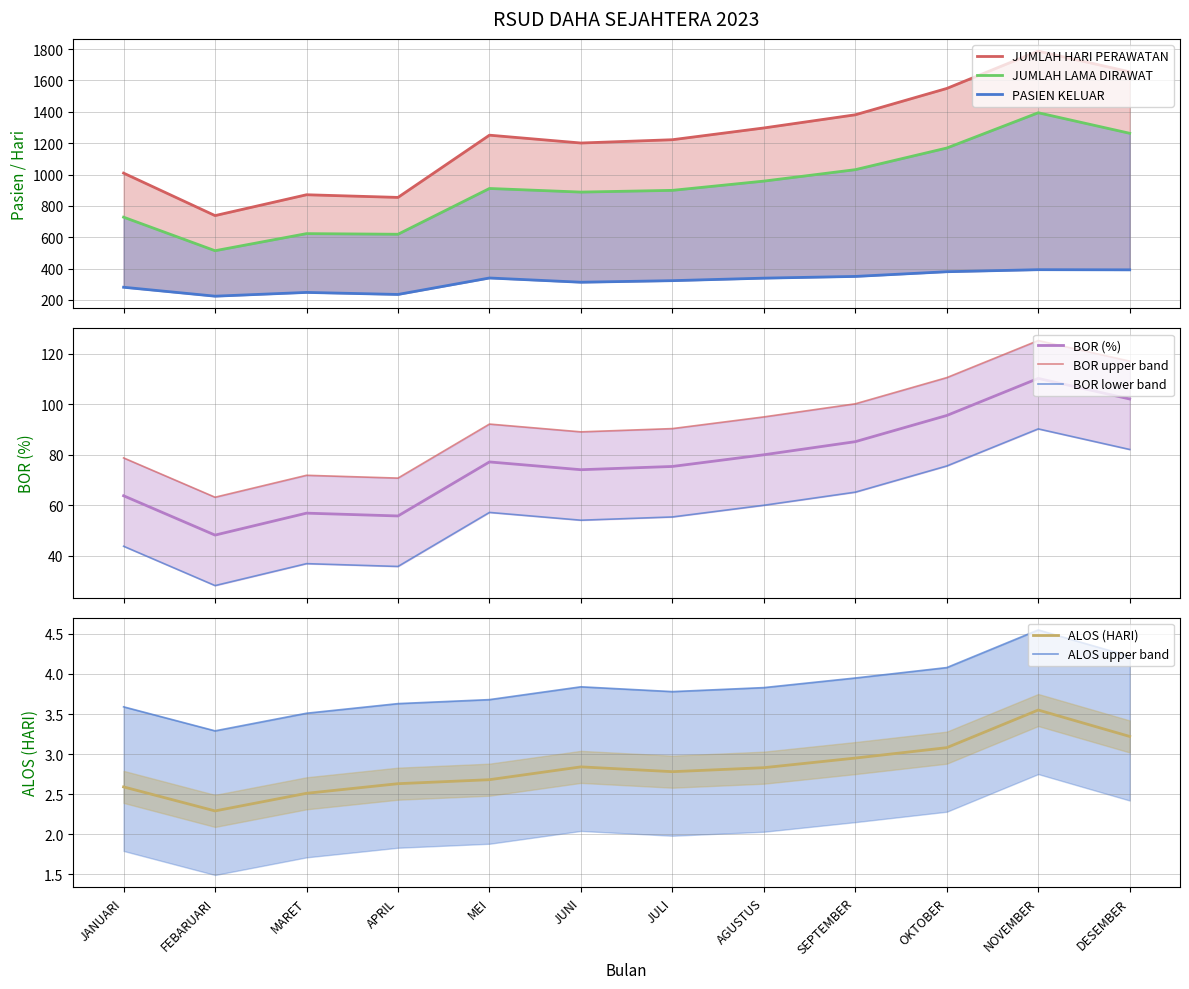

What is the label of the 1st point from the left?

JANUARI